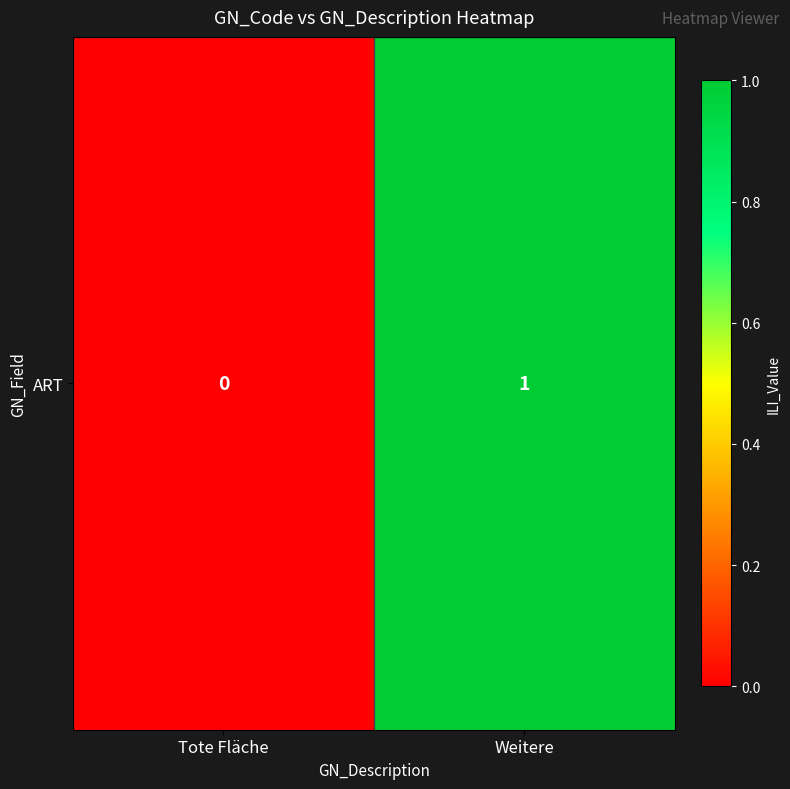

List the labels in order of value, smallest first.

Tote Fläche, Weitere